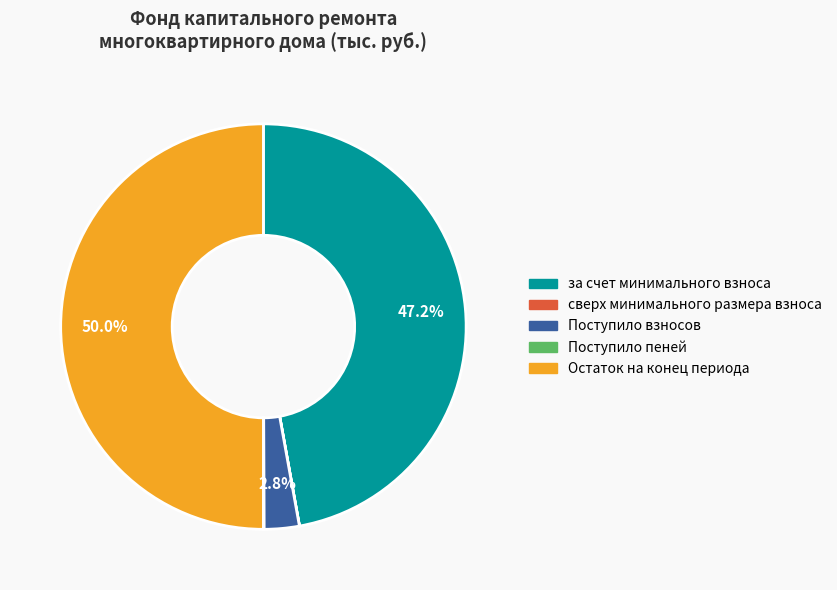

How much of the chart is everything except за счет минимального взноса?

52.8%